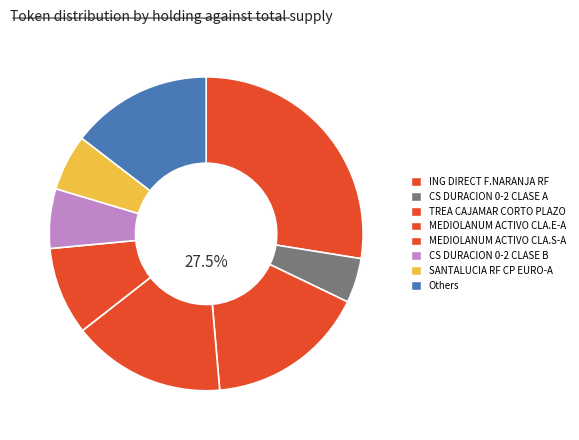

The MEDIOLANUM ACTIVO CLA.E-A slice represents 16% of the pie. True or false?

True